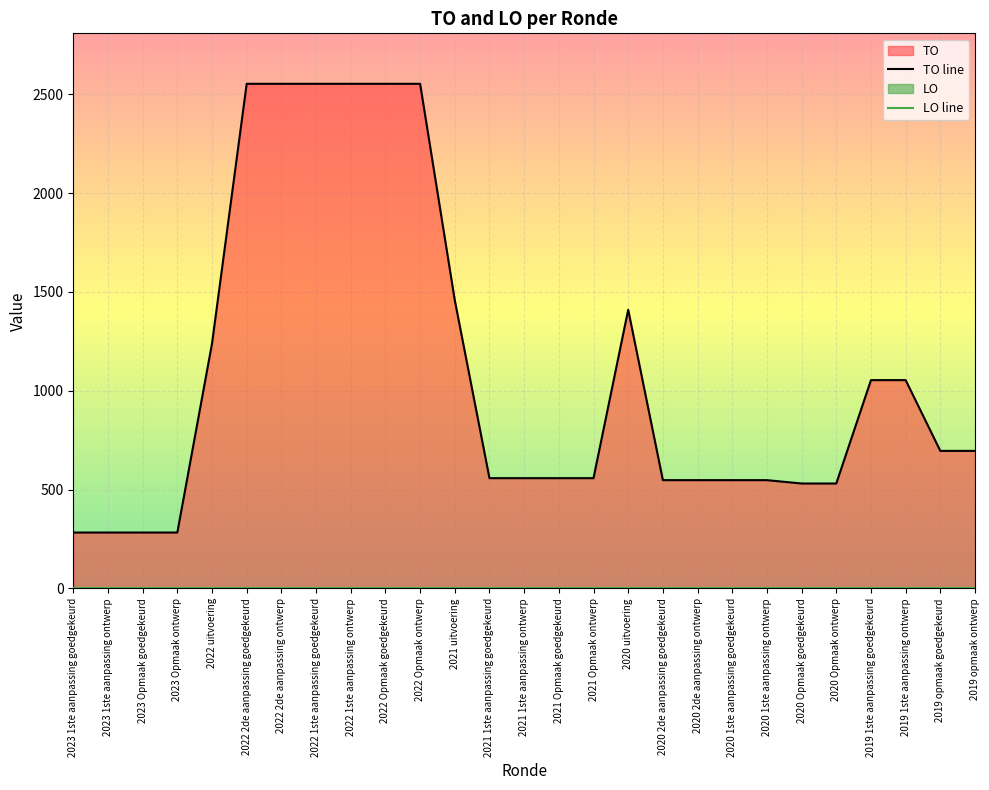

List the labels in order of TO line value, smallest first.

2023 1ste aanpassing goedgekeurd, 2023 1ste aanpassing ontwerp, 2023 Opmaak goedgekeurd, 2023 Opmaak ontwerp, 2020 Opmaak goedgekeurd, 2020 Opmaak ontwerp, 2020 2de aanpassing goedgekeurd, 2020 2de aanpassing ontwerp, 2020 1ste aanpassing goedgekeurd, 2020 1ste aanpassing ontwerp, 2021 1ste aanpassing goedgekeurd, 2021 1ste aanpassing ontwerp, 2021 Opmaak goedgekeurd, 2021 Opmaak ontwerp, 2019 opmaak goedgekeurd, 2019 opmaak ontwerp, 2019 1ste aanpassing goedgekeurd, 2019 1ste aanpassing ontwerp, 2022 uitvoering, 2020 uitvoering, 2021 uitvoering, 2022 2de aanpassing goedgekeurd, 2022 2de aanpassing ontwerp, 2022 1ste aanpassing goedgekeurd, 2022 1ste aanpassing ontwerp, 2022 Opmaak goedgekeurd, 2022 Opmaak ontwerp